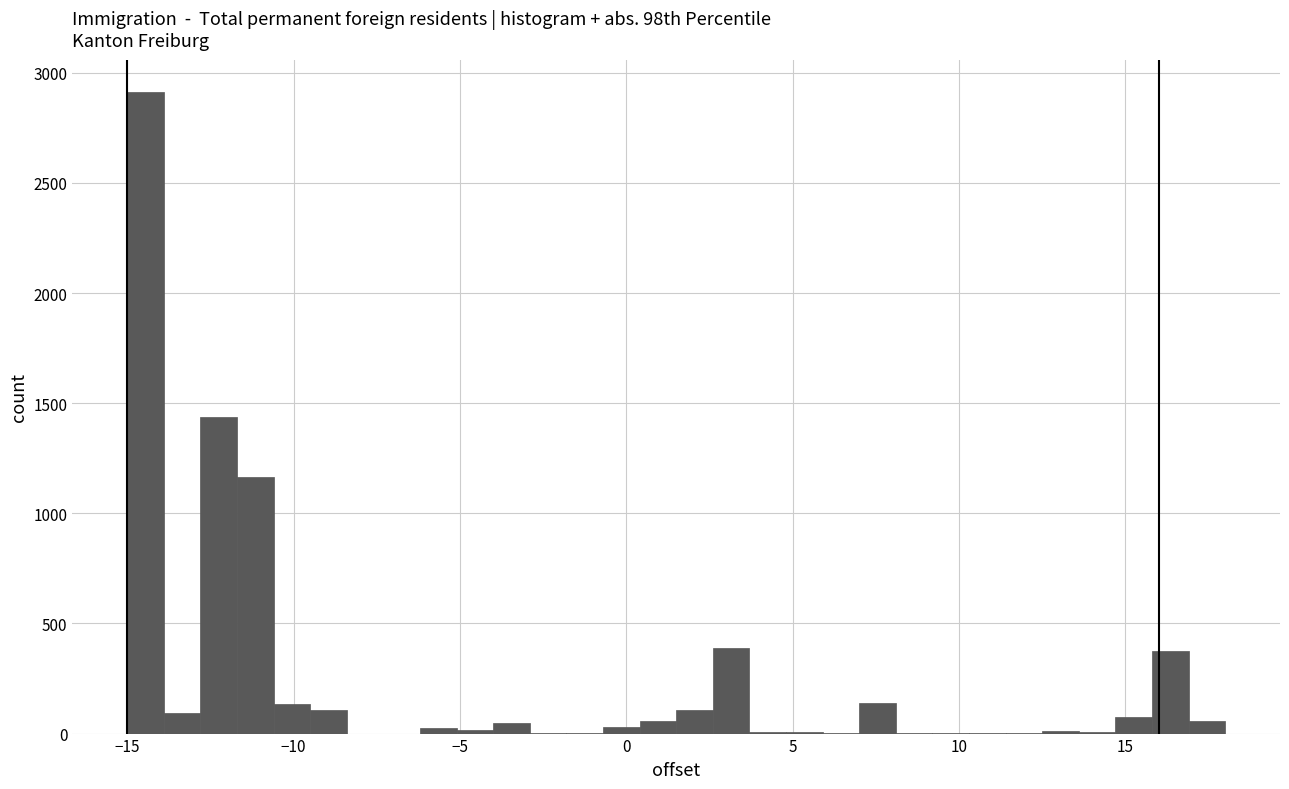

Read against the x-axis, roughly where is the centre of the tallest bar?

-14.5